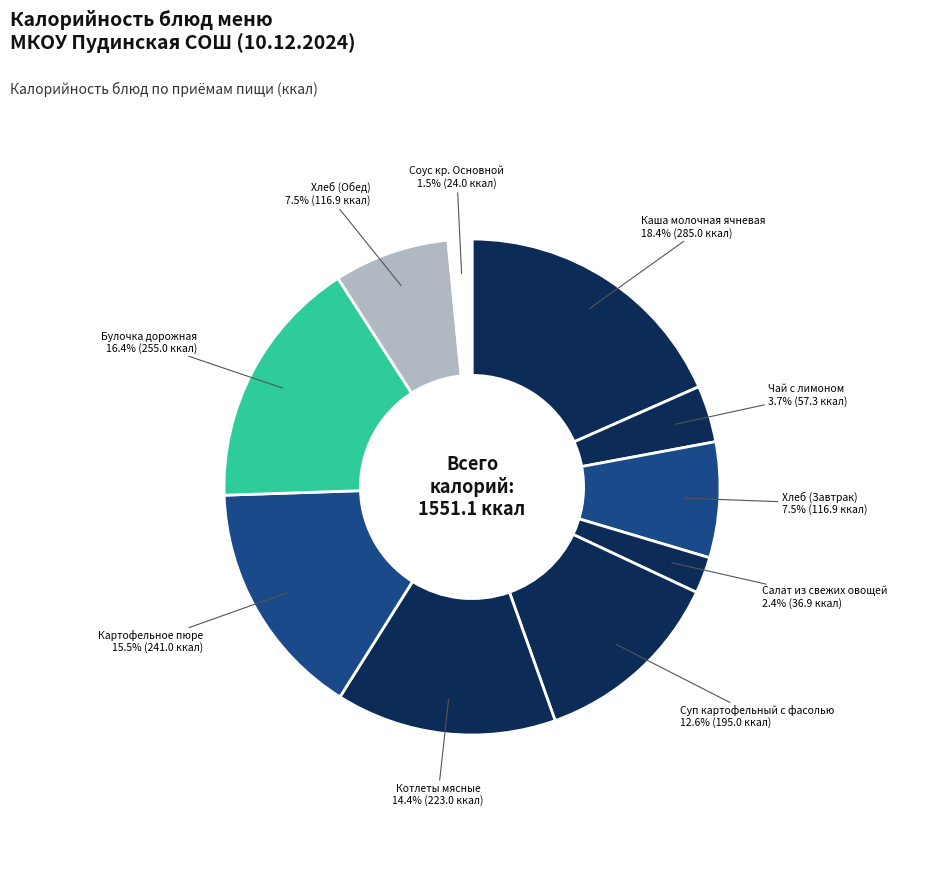

Does any single category account for the majority?

No